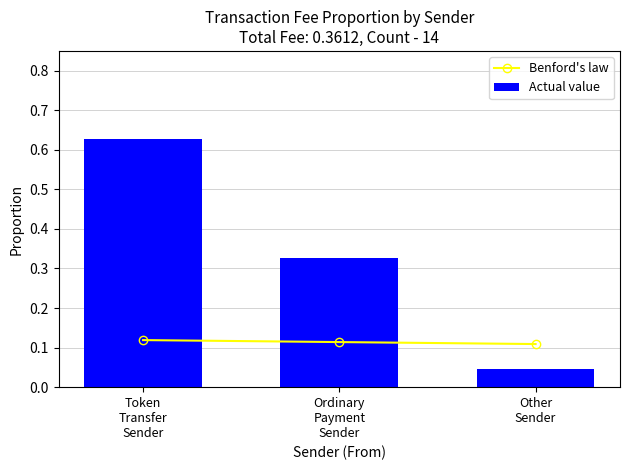

How many groups of bars are there?

3